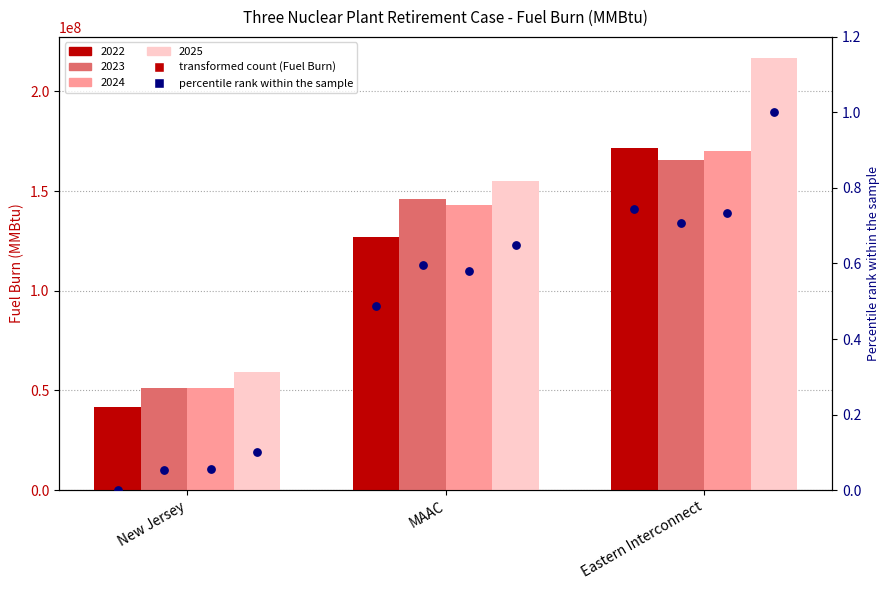

At how many categories does at least one series exceed 0?

3